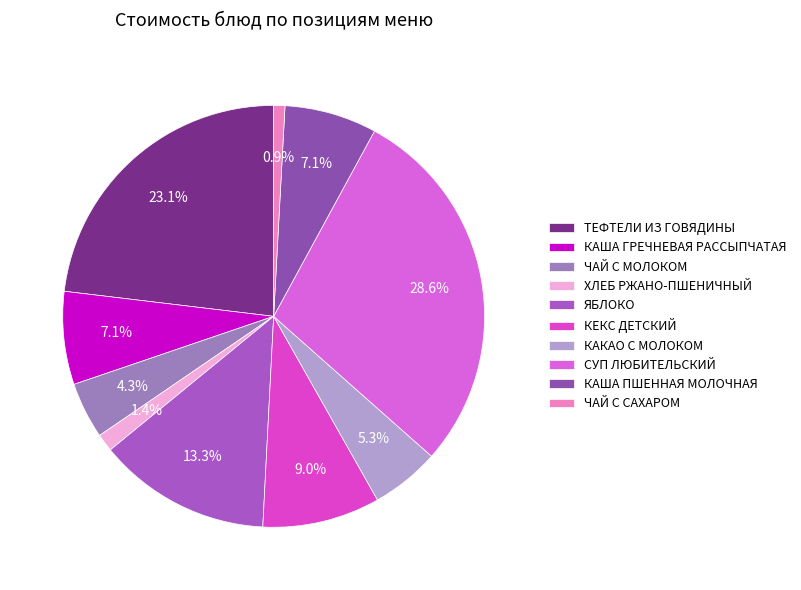

Combined, do ТЕФТЕЛИ ИЗ ГОВЯДИНЫ and ЯБЛОКО account for over 50%?

No